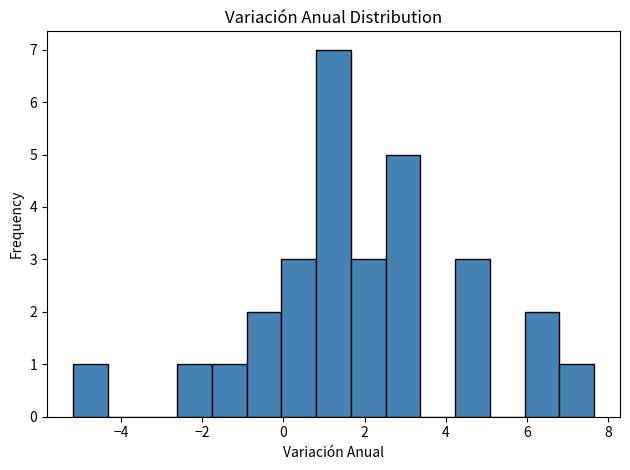

Over which range of the x-axis is the bar tallest?

0.8 to 1.6